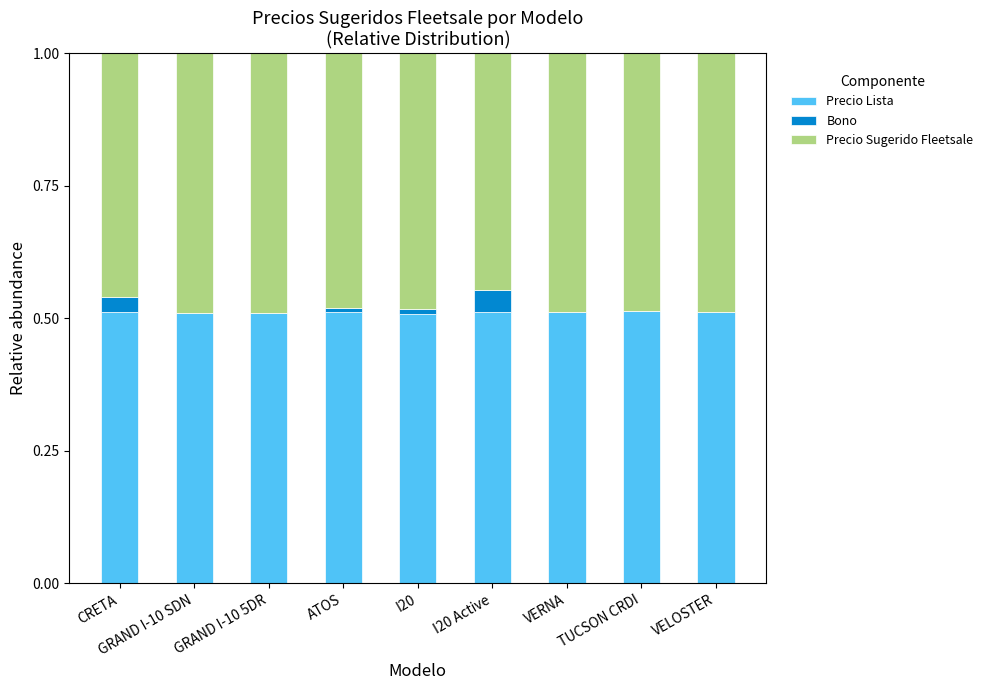

Count the number of categories in the chart.

9